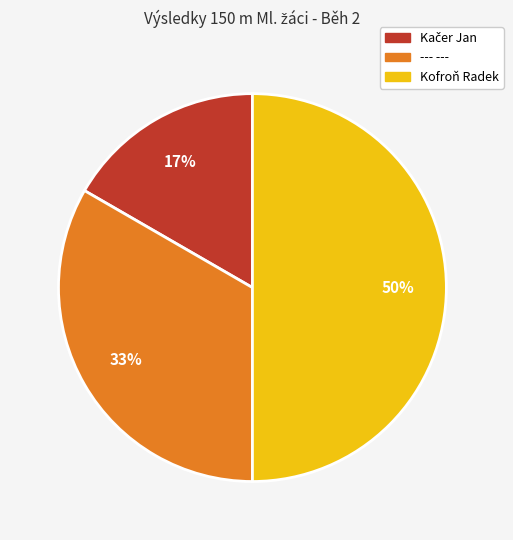

What is the largest slice in the pie chart?

Kofroň Radek